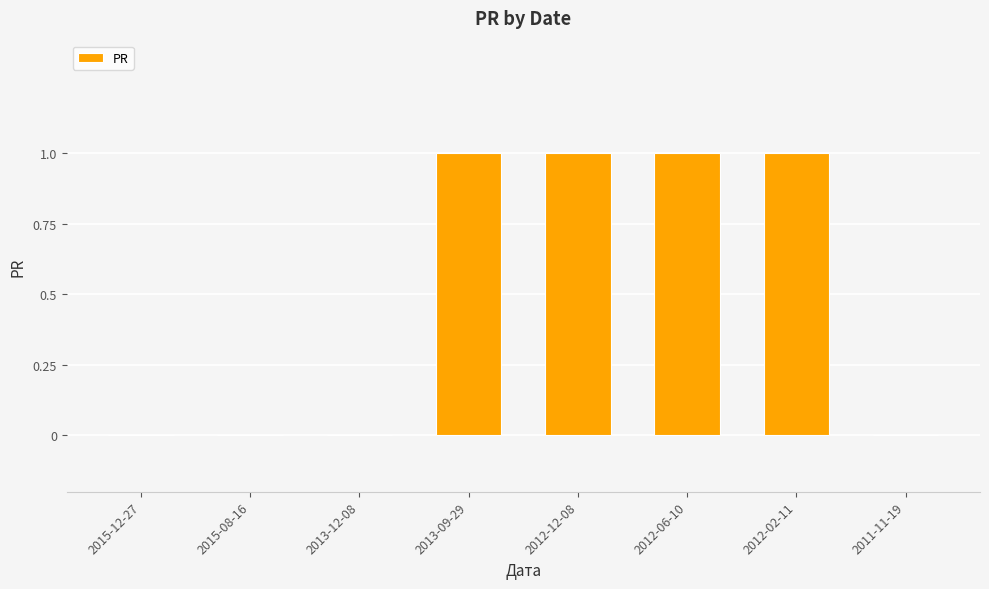

The value at 2015-12-27 is -1. True or false?

False